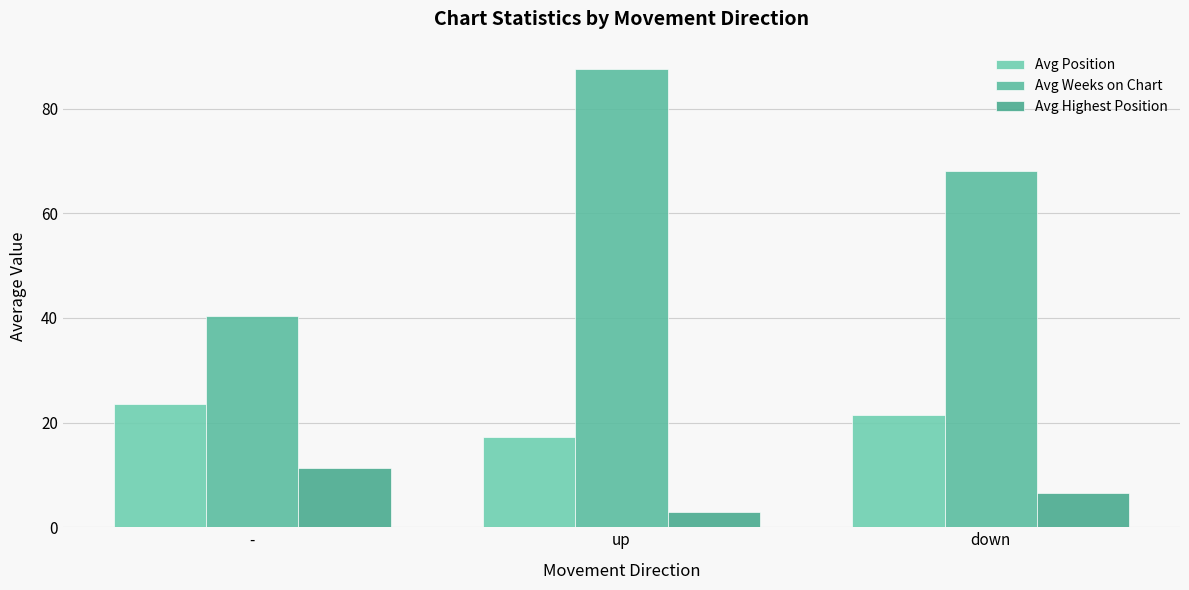

Reading left to right, extract all data points from this chart.

Avg Position: 23.5	17.3	21.4
Avg Weeks on Chart: 40.3	87.6	68.0
Avg Highest Position: 11.3	2.9	6.5